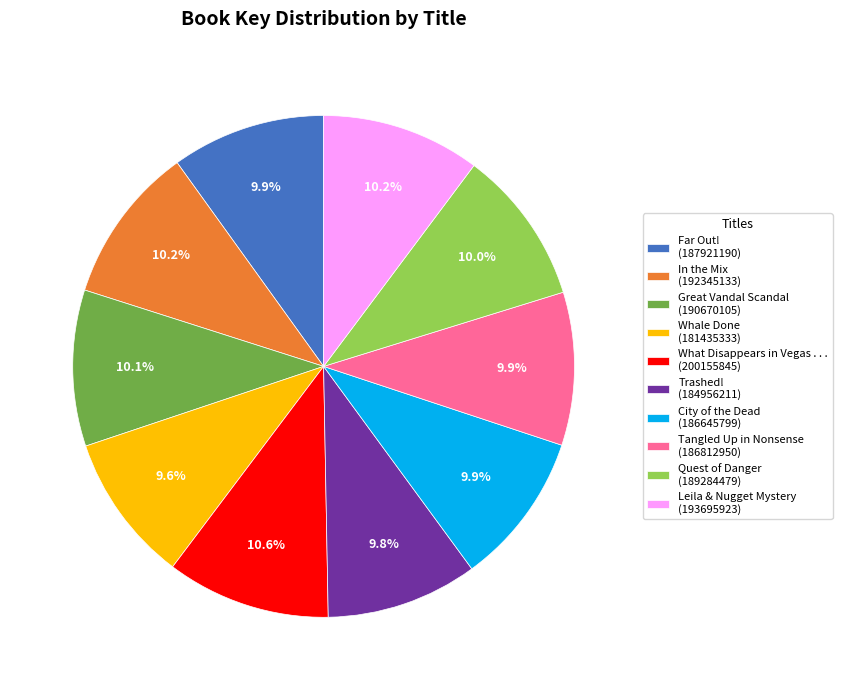

To the nearest percent, what portion does Trashed! represent?

10%